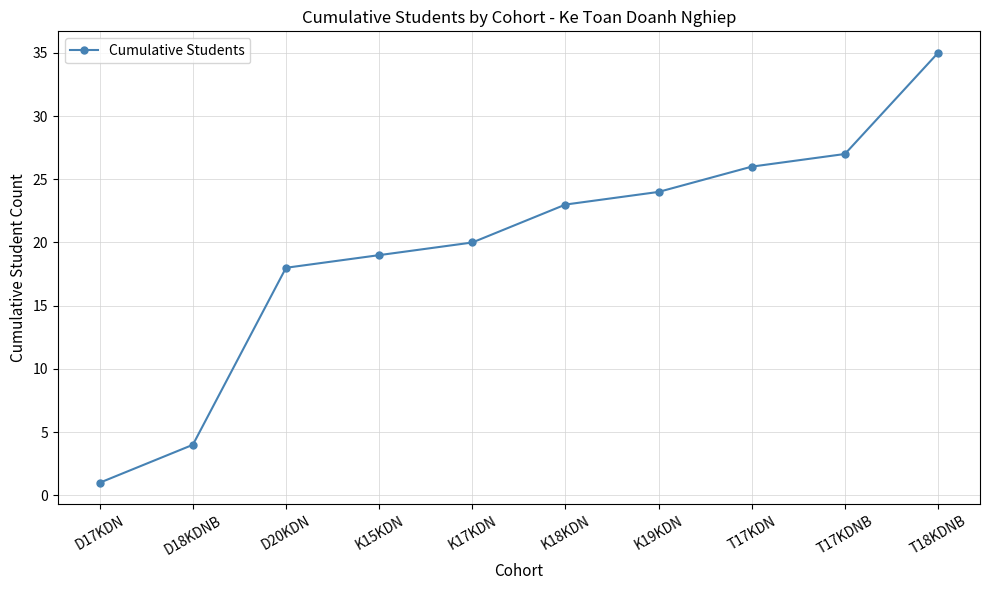

What is the label of the 9th point from the right?

D18KDNB